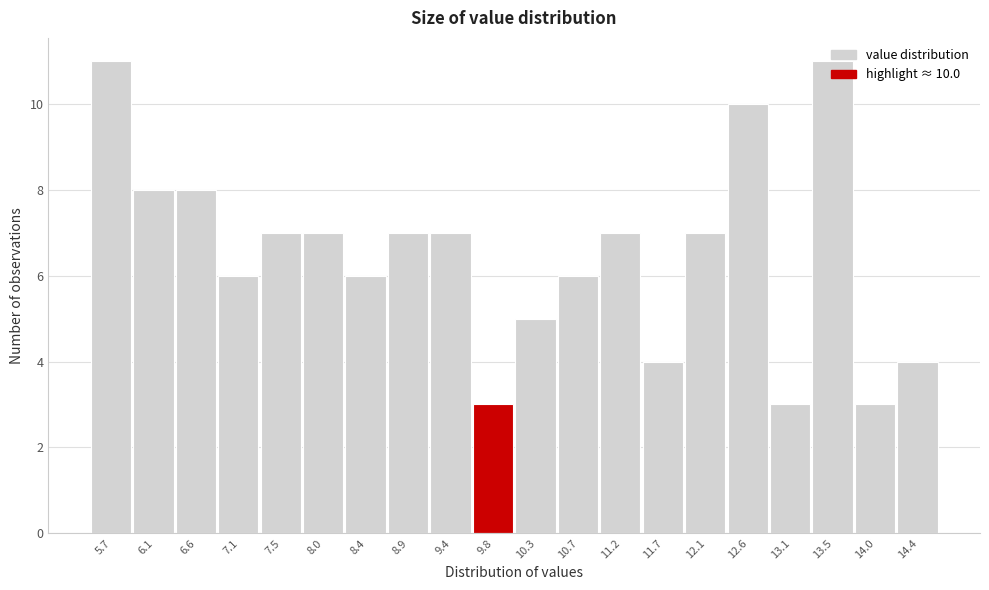

Approximately how many times larger is the value at 6.1 compared to 11.7?

2.0